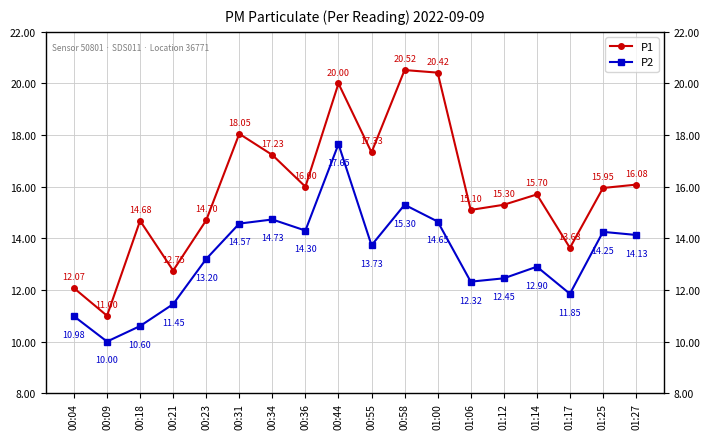

The P1 series shows 12.1 at 00:04. True or false?

True